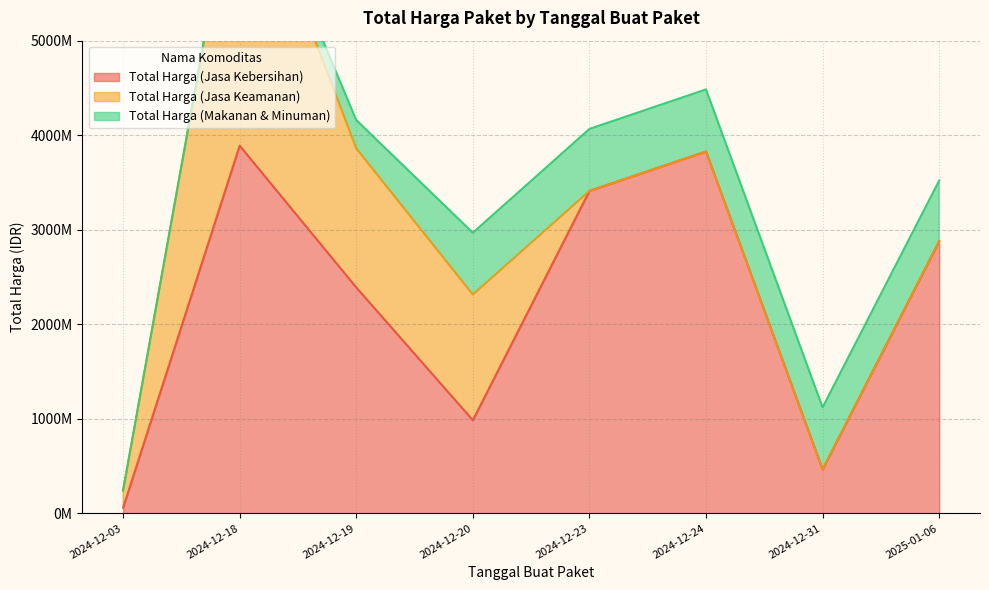

After their last crossing, which series has the higher values: Total Harga (Makanan & Minuman) or Total Harga (Jasa Keamanan)?

Total Harga (Makanan & Minuman)